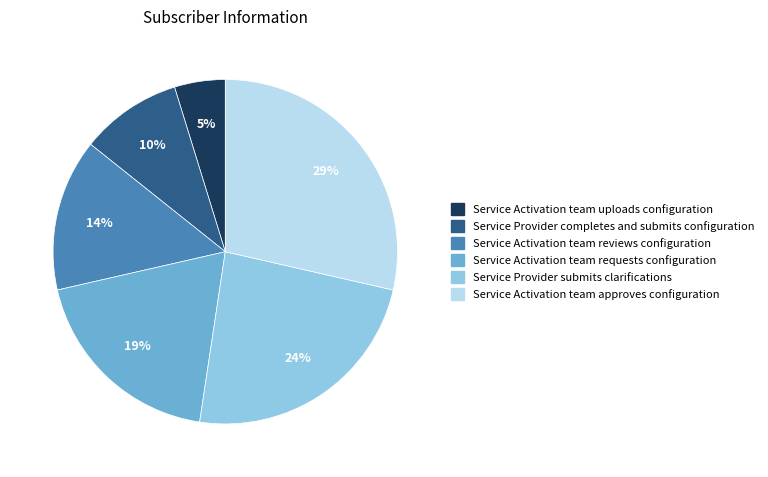

Is Service Activation team uploads configuration the majority of the pie?

No